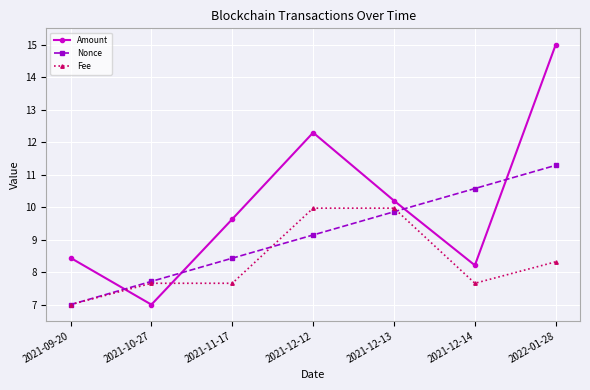

Is it true that Amount equals 8.4 at 2021-09-20?

True